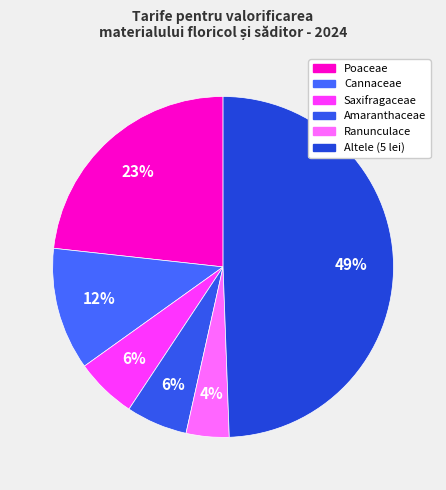

To the nearest percent, what percentage of the pie is Ranunculace?

4%